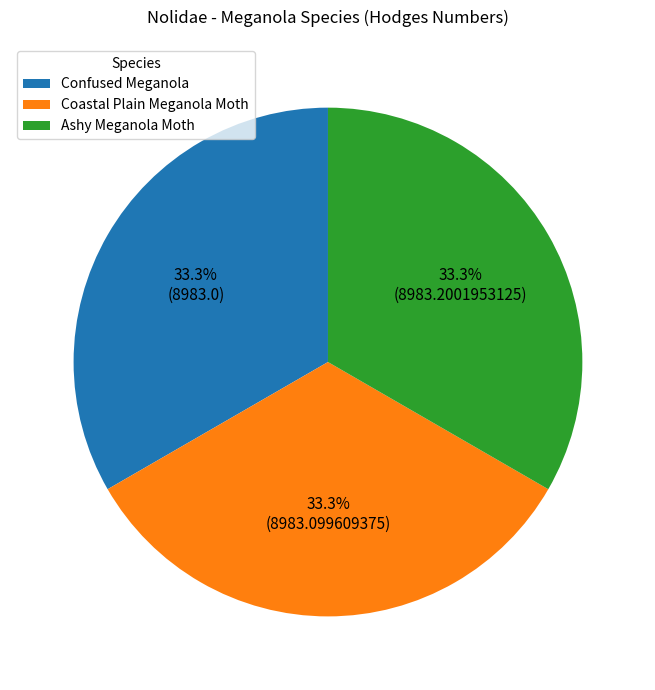

Does Confused Meganola account for over 50% of the chart?

No